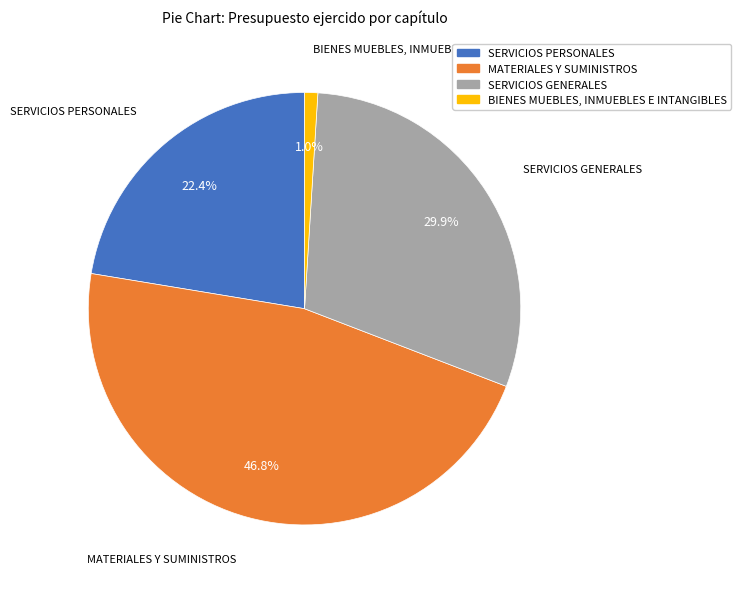

Between BIENES MUEBLES, INMUEBLES E INTANGIBLES and MATERIALES Y SUMINISTROS, which is larger?

MATERIALES Y SUMINISTROS